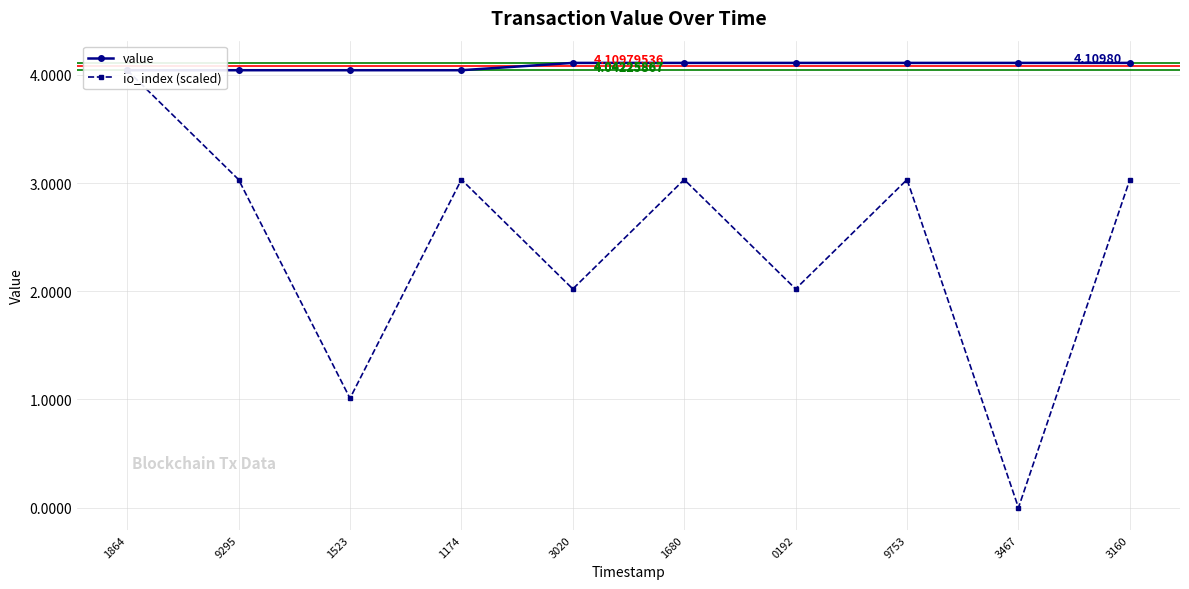

What is the sum of the io_index (scaled) values at 1523 and 1680?

4.0